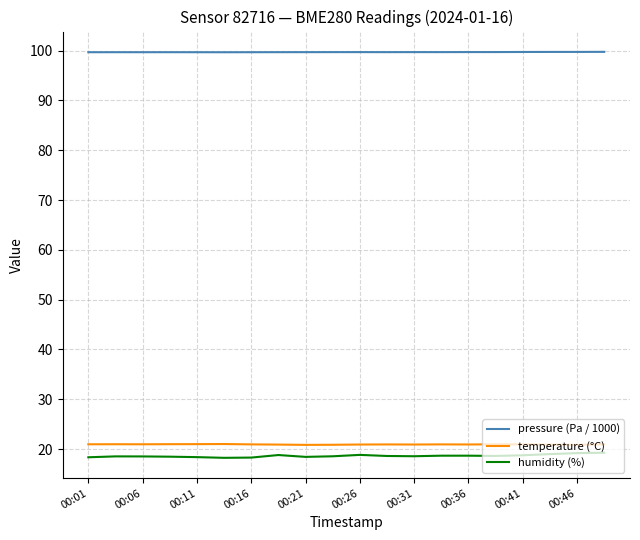

What is the greatest value displayed?

99.8